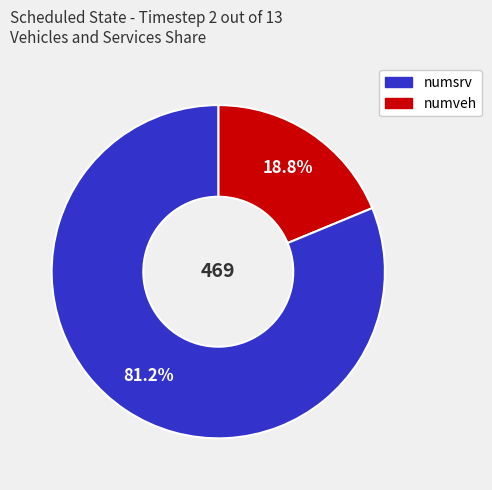

Is there a majority slice in this chart?

Yes